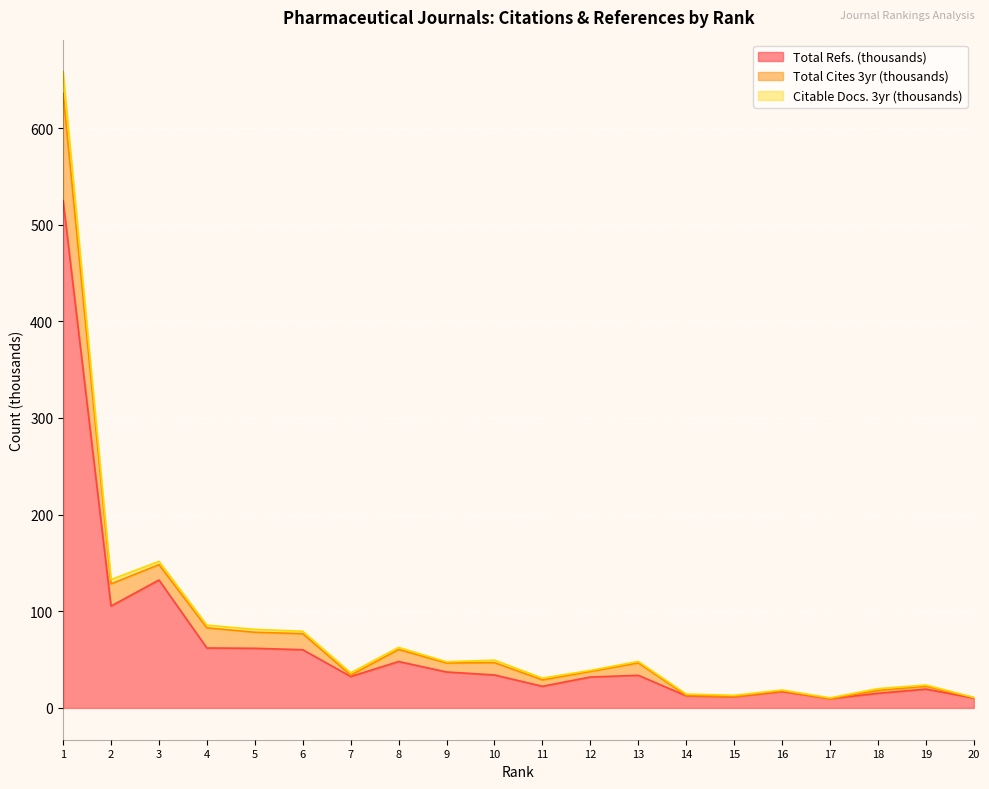

True or false: Total Cites (3years) and Citable Docs. (3years) intersect in this chart.

False